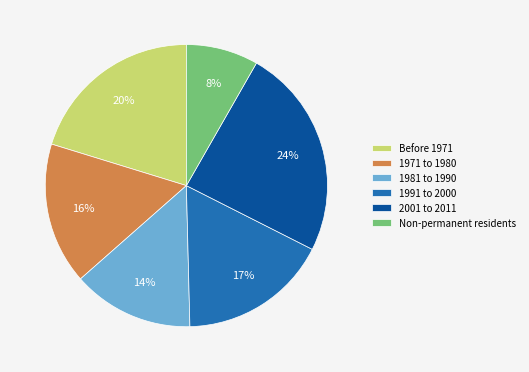

Which category has the biggest portion of the pie?

2001 to 2011